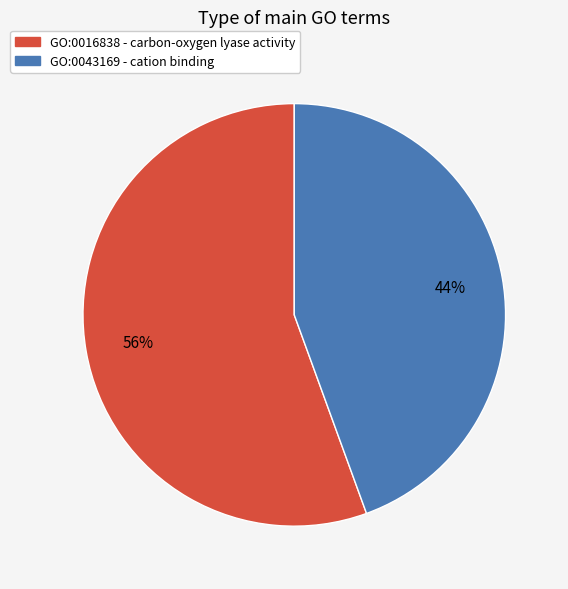

True or false: GO:0016838 accounts for 41% of the total.

False